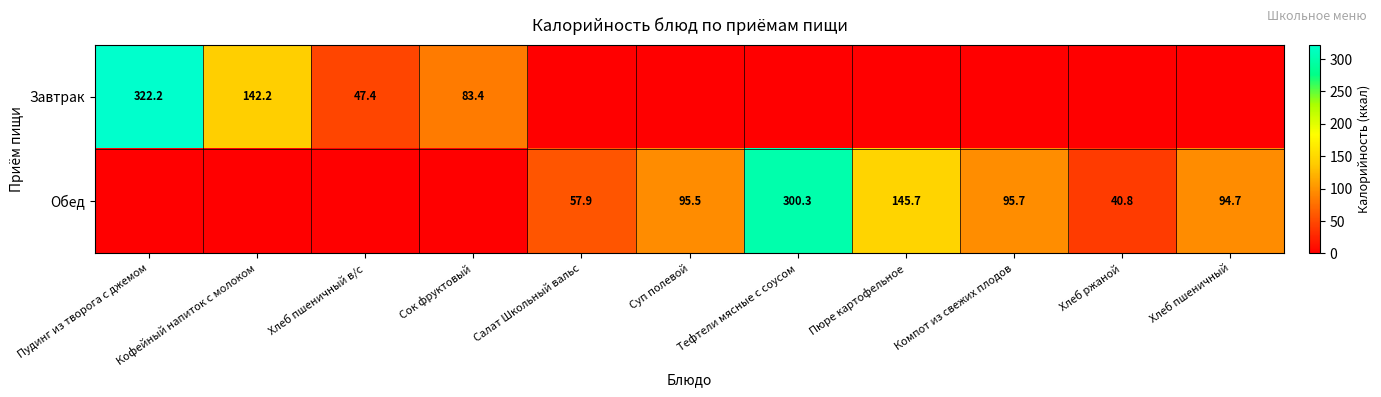

What is the difference between the highest and lowest values at Тефтели мясные с соусом?

300.3